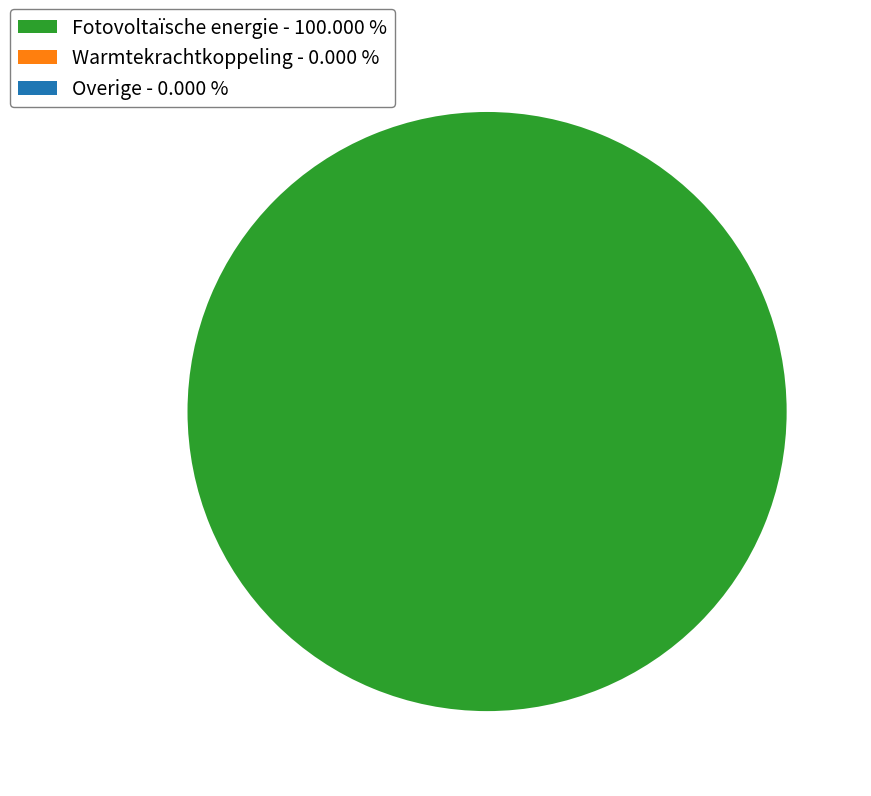

Which category accounts for the majority?

Fotovoltaïsche energie - 100.000 %